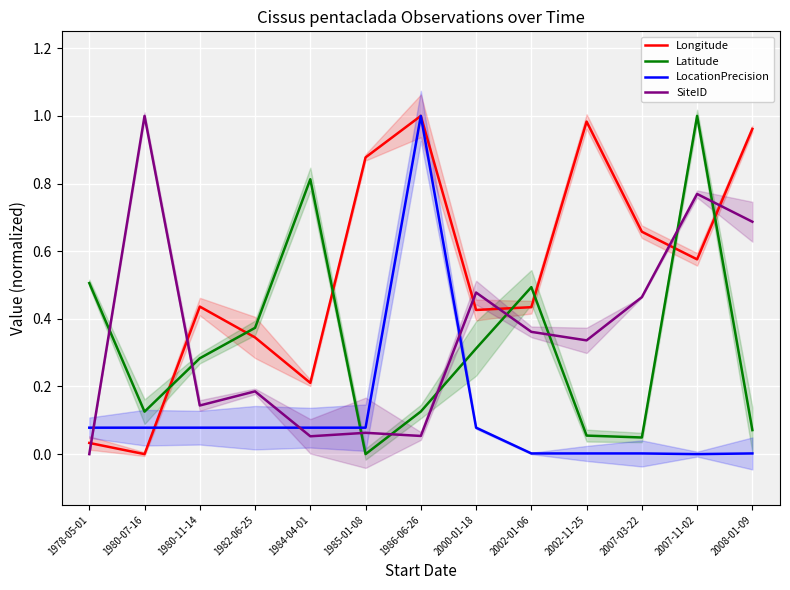

True or false: Longitude has a value of 0.3 at 2002-01-06.

False